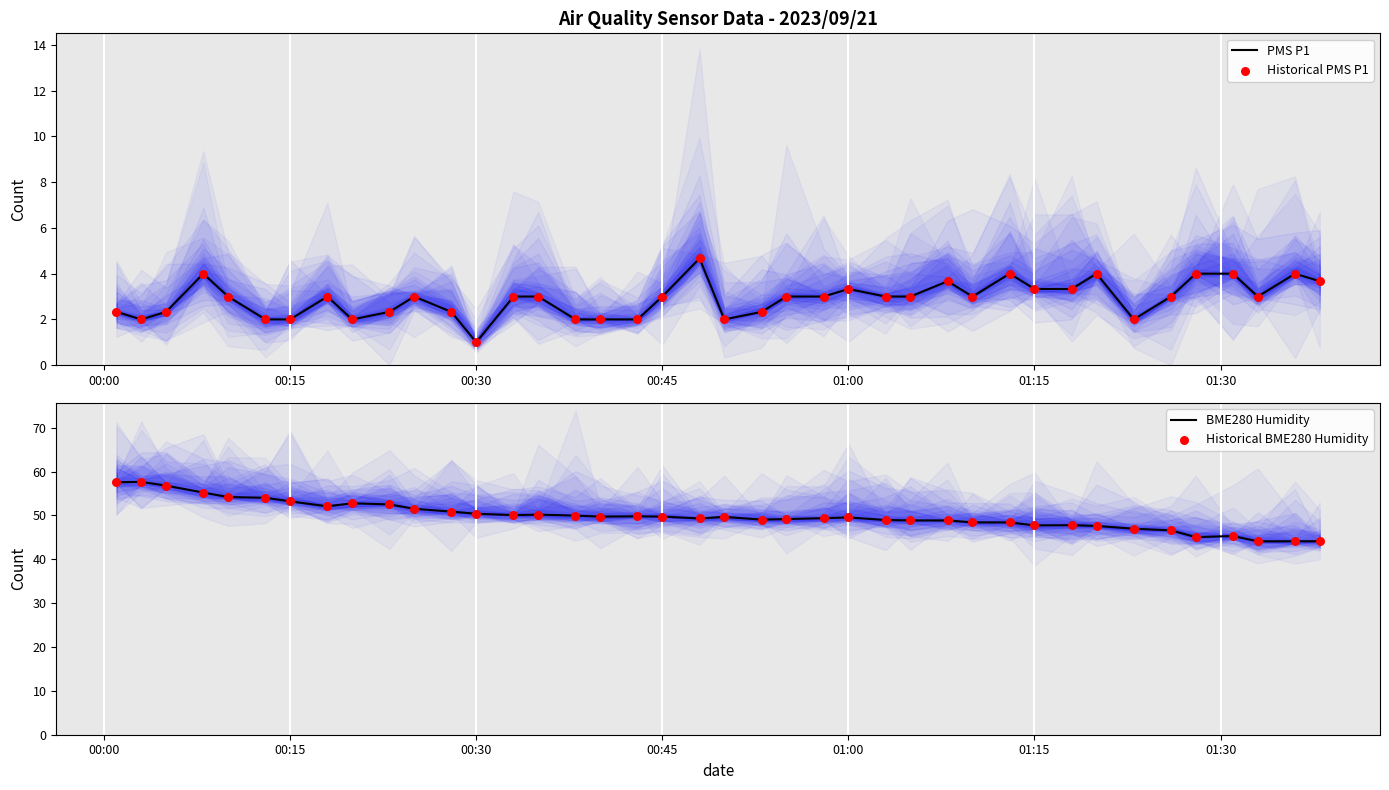

At how many categories does at least one series exceed 24?

40